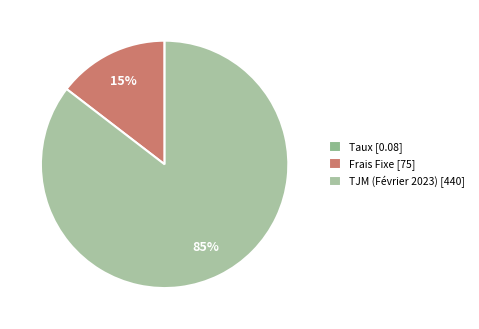

Which has a higher value, TJM (Février 2023) or Frais Fixe?

TJM (Février 2023)